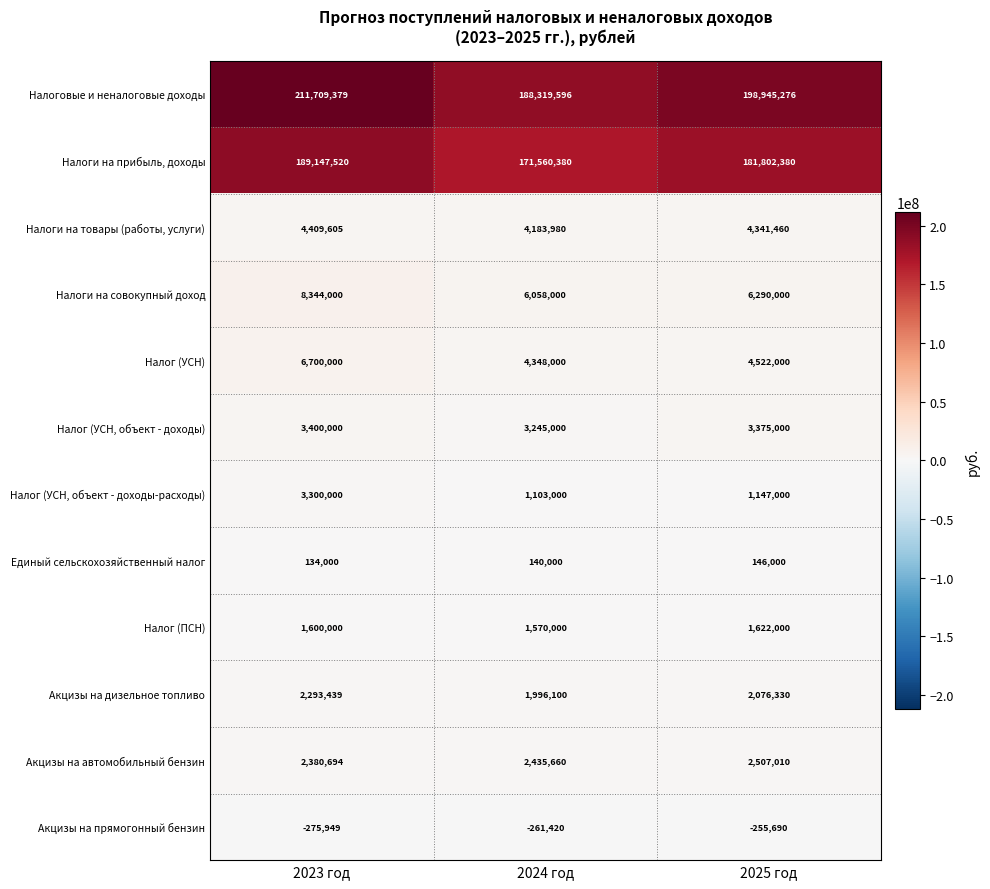

Which category has the lowest value in the Акцизы на прямогонный бензин series?

2023 год